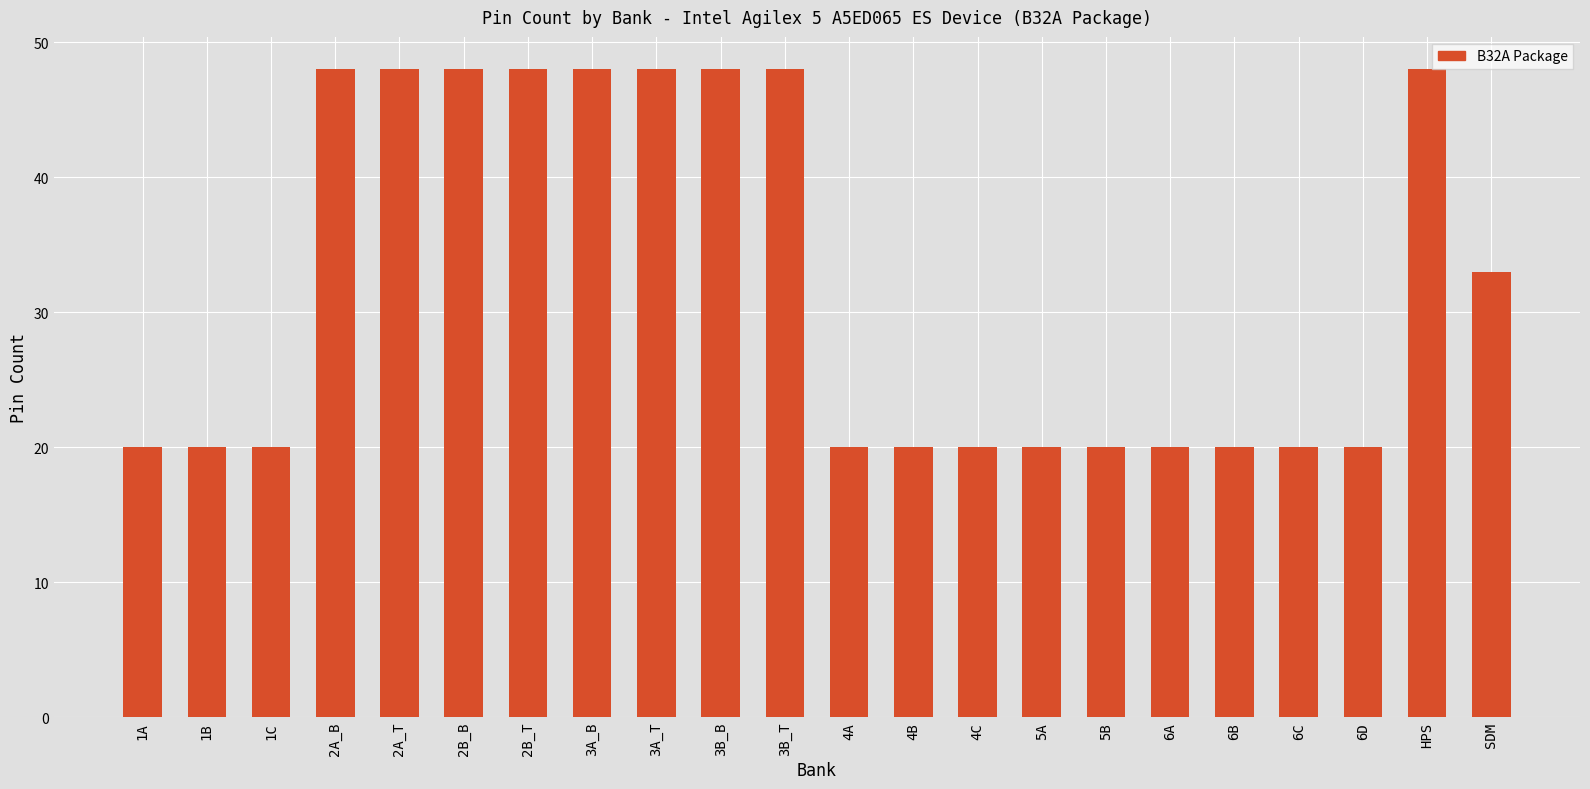

How many bars are there in total?

22